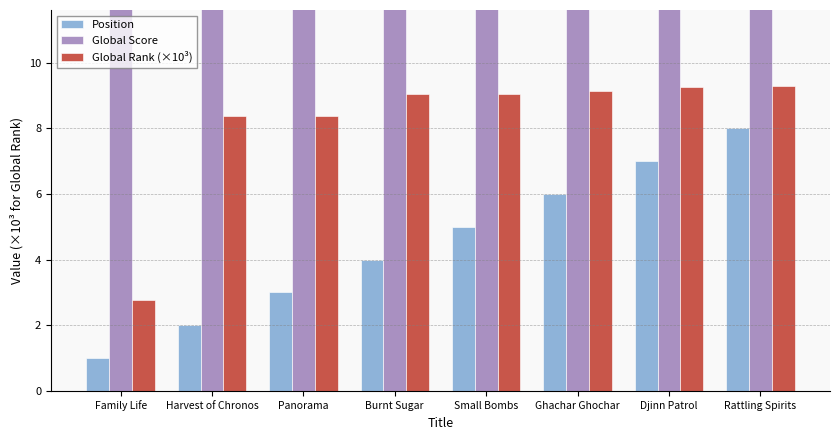

What are all the series names shown in the legend?

Position, Global Score, Global Rank (×10³)